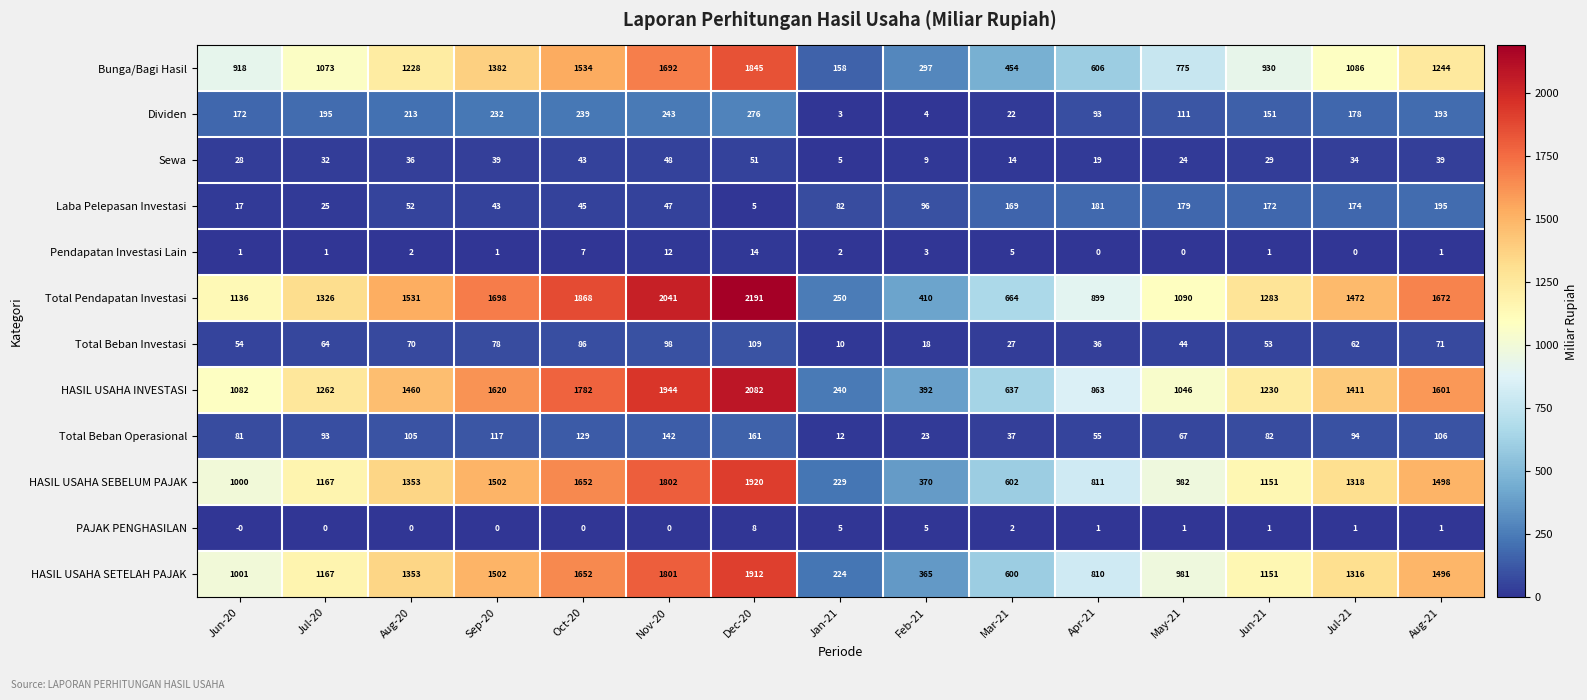

At which category is the sum across all series the highest?

Dec-20